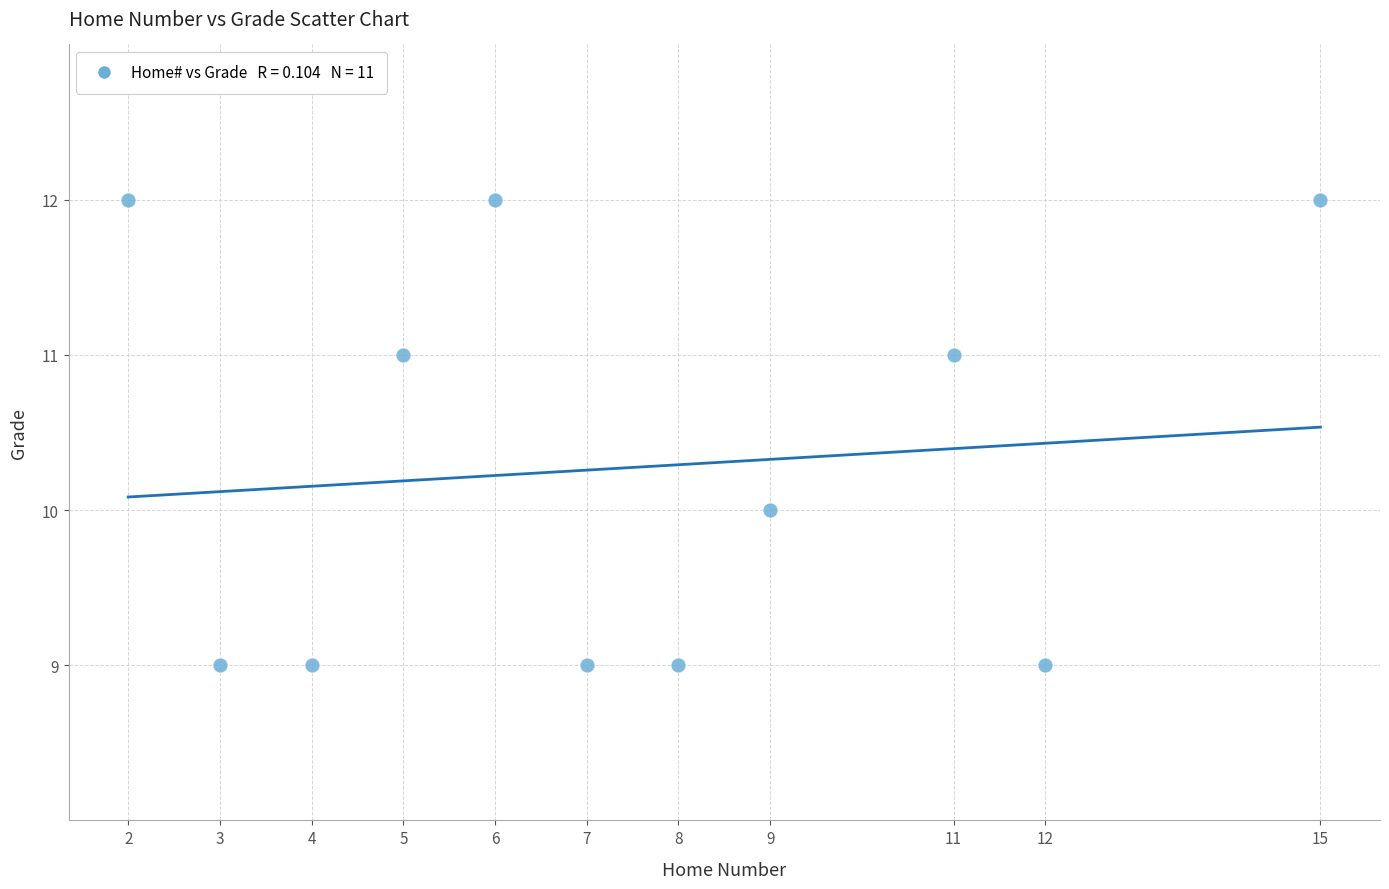

What is the average X value?

7